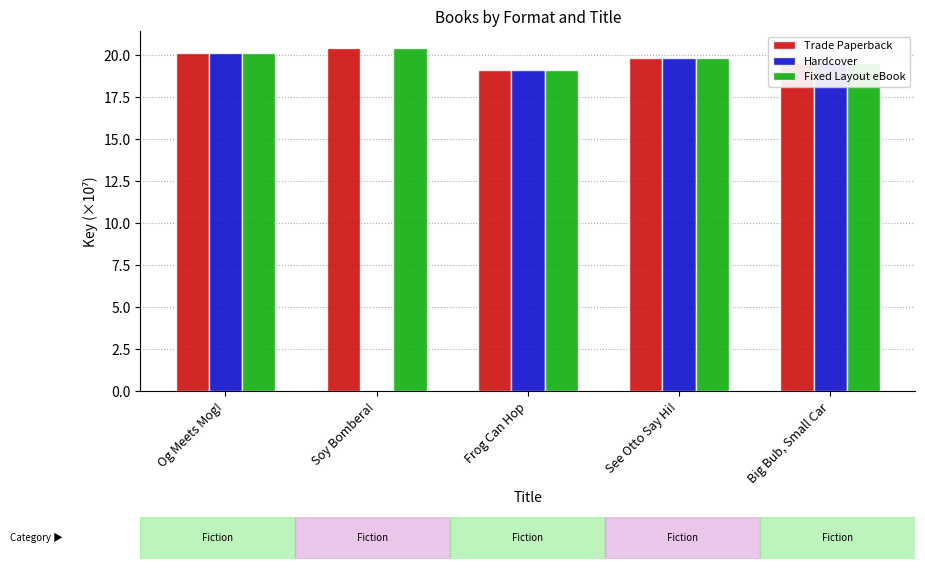

The Hardcover series shows 27.4 at Big Bub, Small Car. True or false?

False